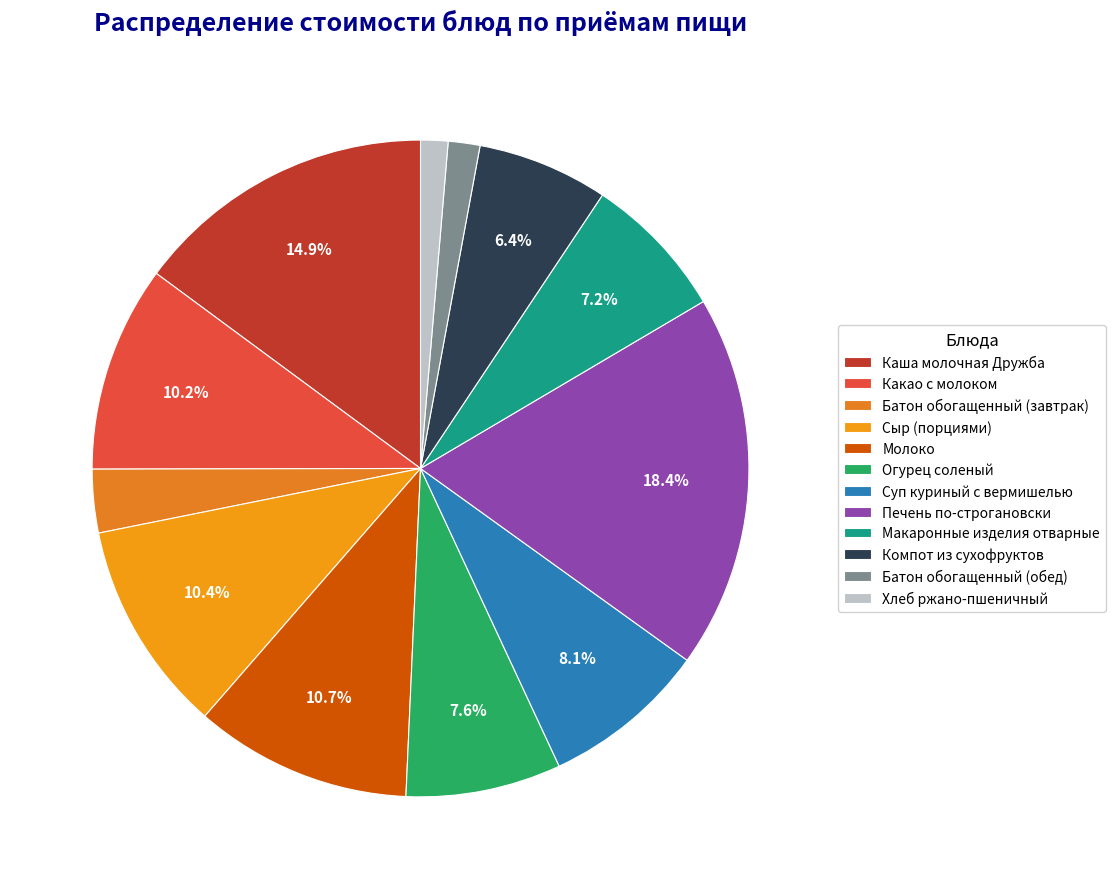

To the nearest percent, what portion does Батон обогащенный (завтрак) represent?

3%